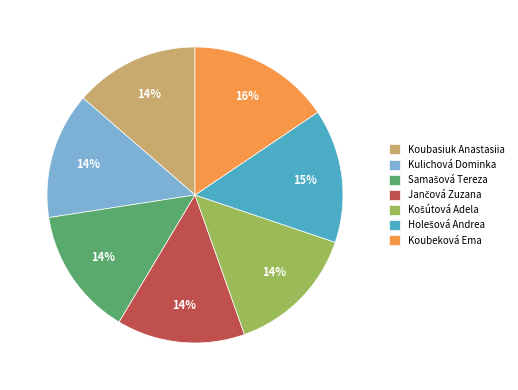

To the nearest percent, what is the difference between the largest and smallest slice percentages?

2%